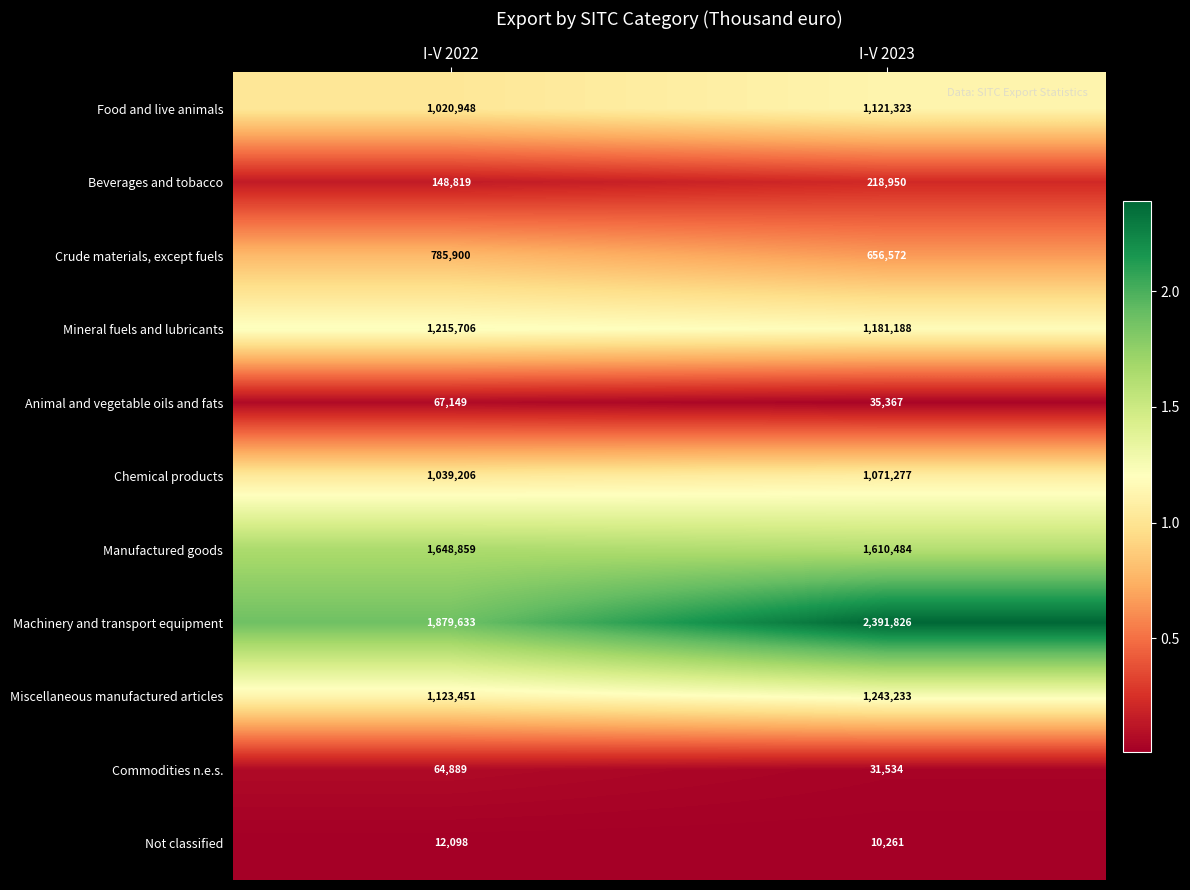

What is the total value across all series at I-V 2023?

9572015